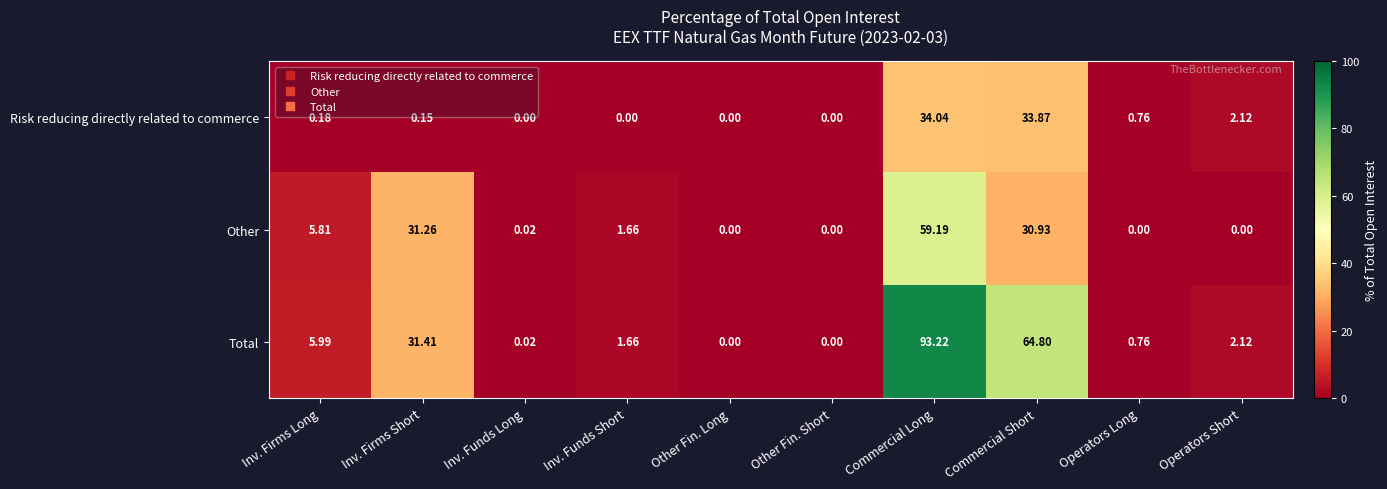

Which category has the highest value across all series?

Commercial Long